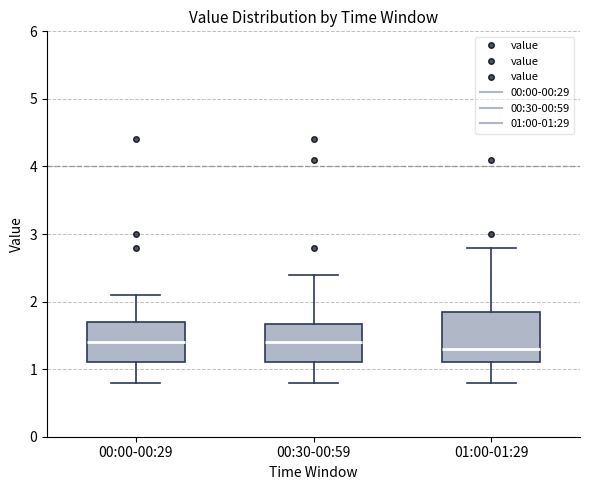

Reading left to right, transcribe this box plot: for each box, give where its median line is, the range the box spans, and where its two whiskers end, as read against the y-axis. The values are not printed on the chart, so give them approximately, as read against the axis.

00:00-00:29: median 1.4, box 1.1 to 1.7, whiskers 0.8 to 2.1
00:30-00:59: median 1.4, box 1.1 to 1.7, whiskers 0.8 to 2.4
01:00-01:29: median 1.3, box 1.1 to 1.9, whiskers 0.8 to 2.8